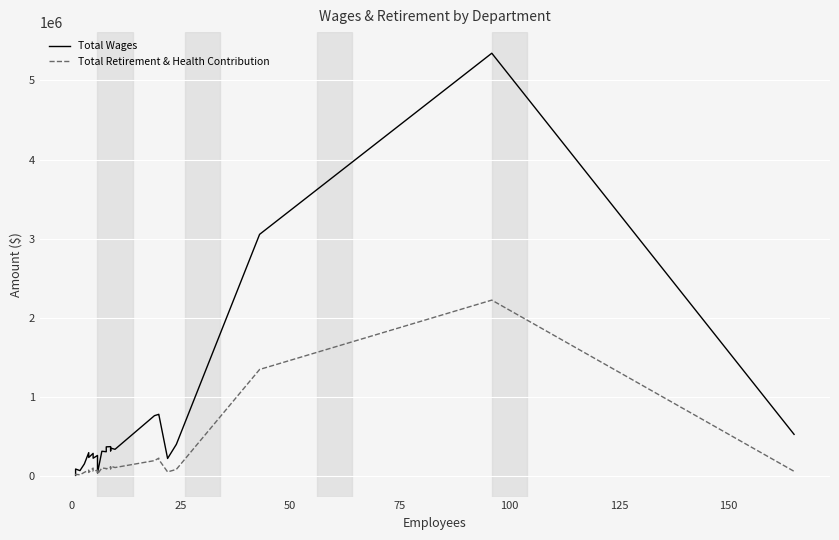

What is the label of the 24th point from the right?

25